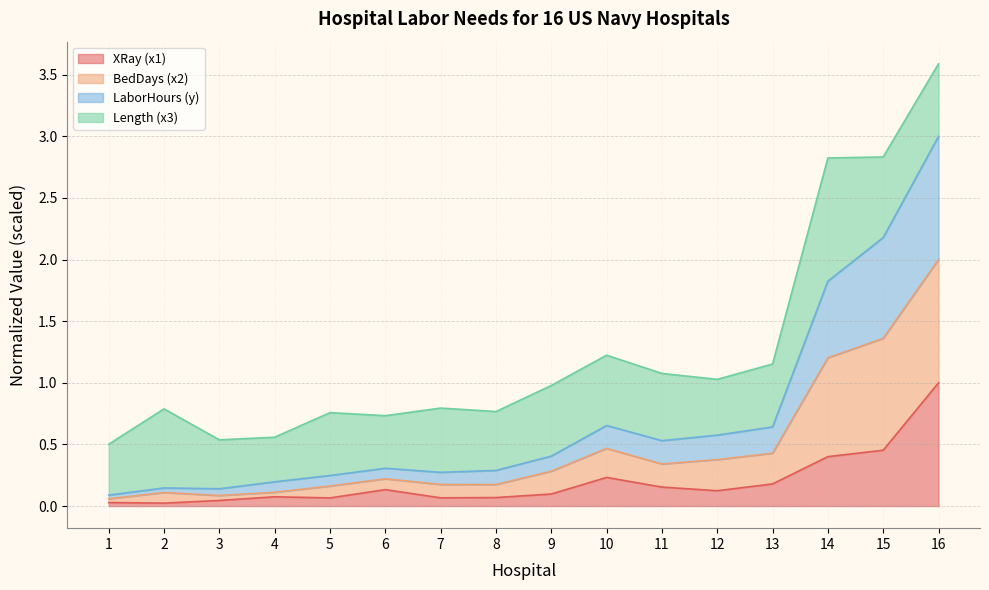

The XRay (x1) series shows 0.0 at 1. True or false?

True